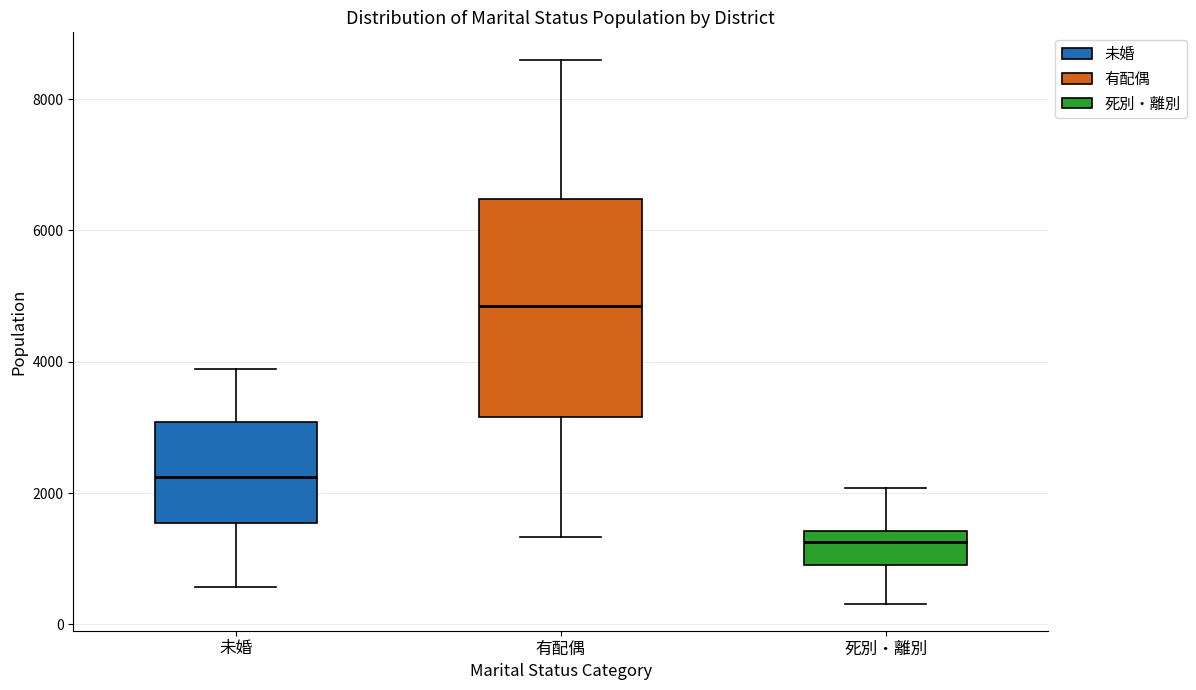

Reading left to right, read every box against the y-axis: the position of its median line, the range the box covers, and the ends of its whiskers. The values are not printed on the chart, so give them approximately, as read against the axis.

未婚: median 2200, box 1600 to 3000, whiskers 600 to 3800
有配偶: median 4800, box 3200 to 6400, whiskers 1400 to 8600
死別・離別: median 1200, box 1000 to 1400, whiskers 400 to 2000